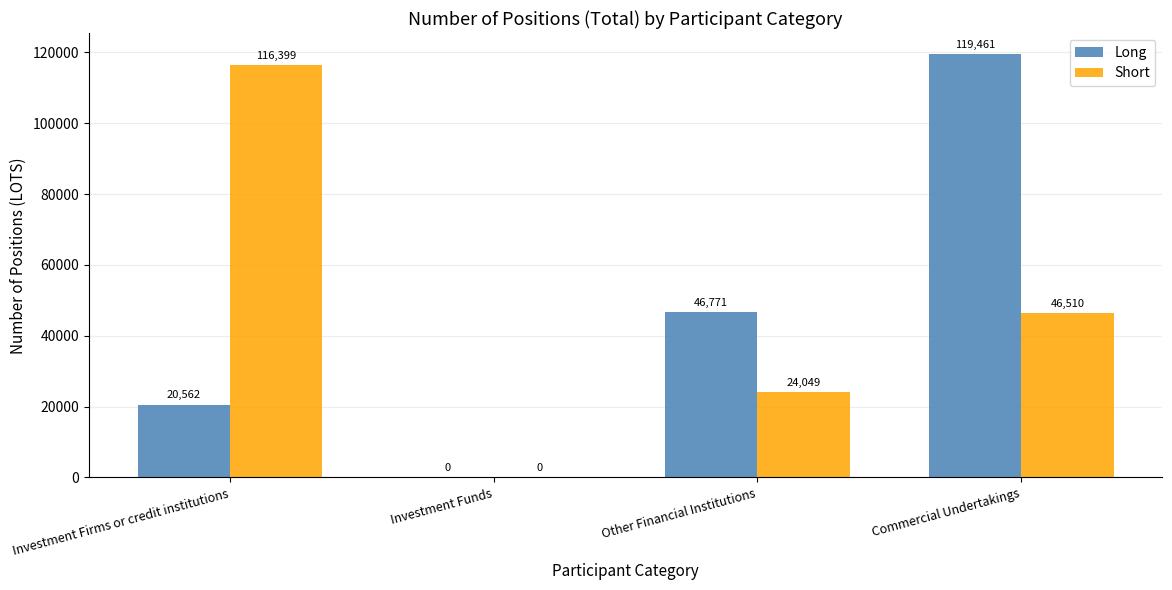

Reading left to right, list all the values displayed in this chart.

Long: 20562	0	46771	119461
Short: 116399	0	24049	46510